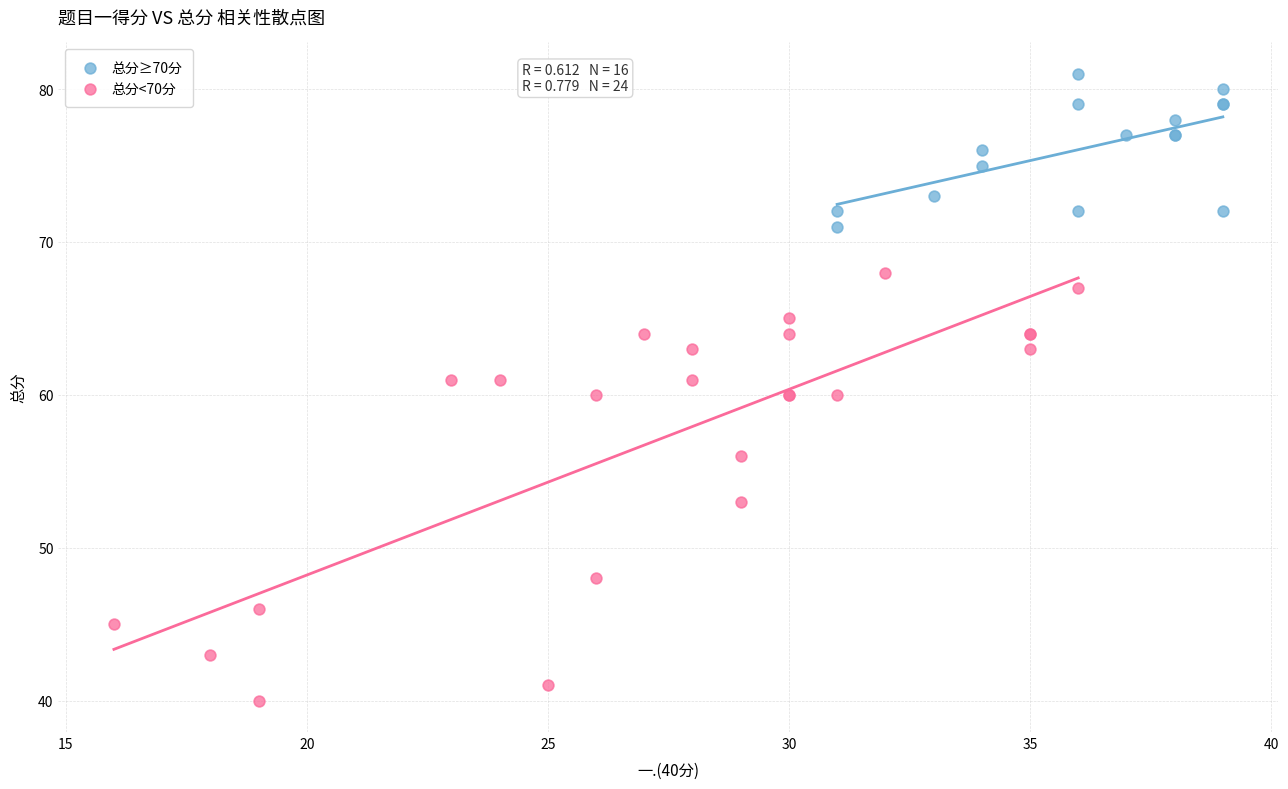

Which series reaches the maximum Y coordinate?

总分≥70分